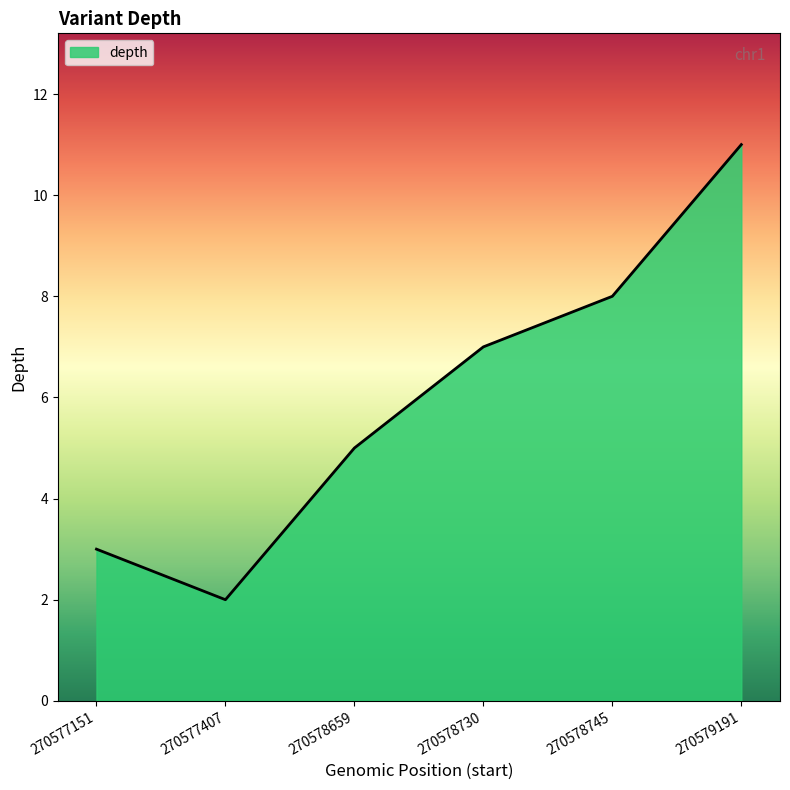

Reading right to left, what are all the values shown in this chart?

270579191=11	270578745=8	270578730=7	270578659=5	270577407=2	270577151=3